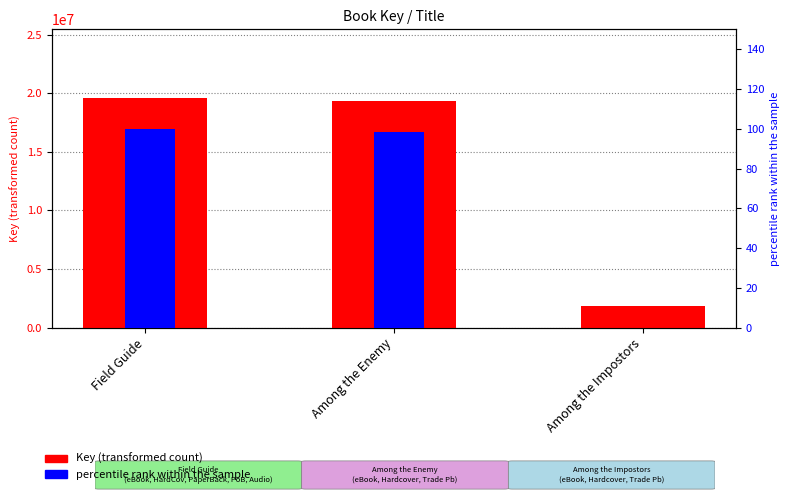

List the series in order of their peak value, highest first.

Key (transformed count), percentile rank